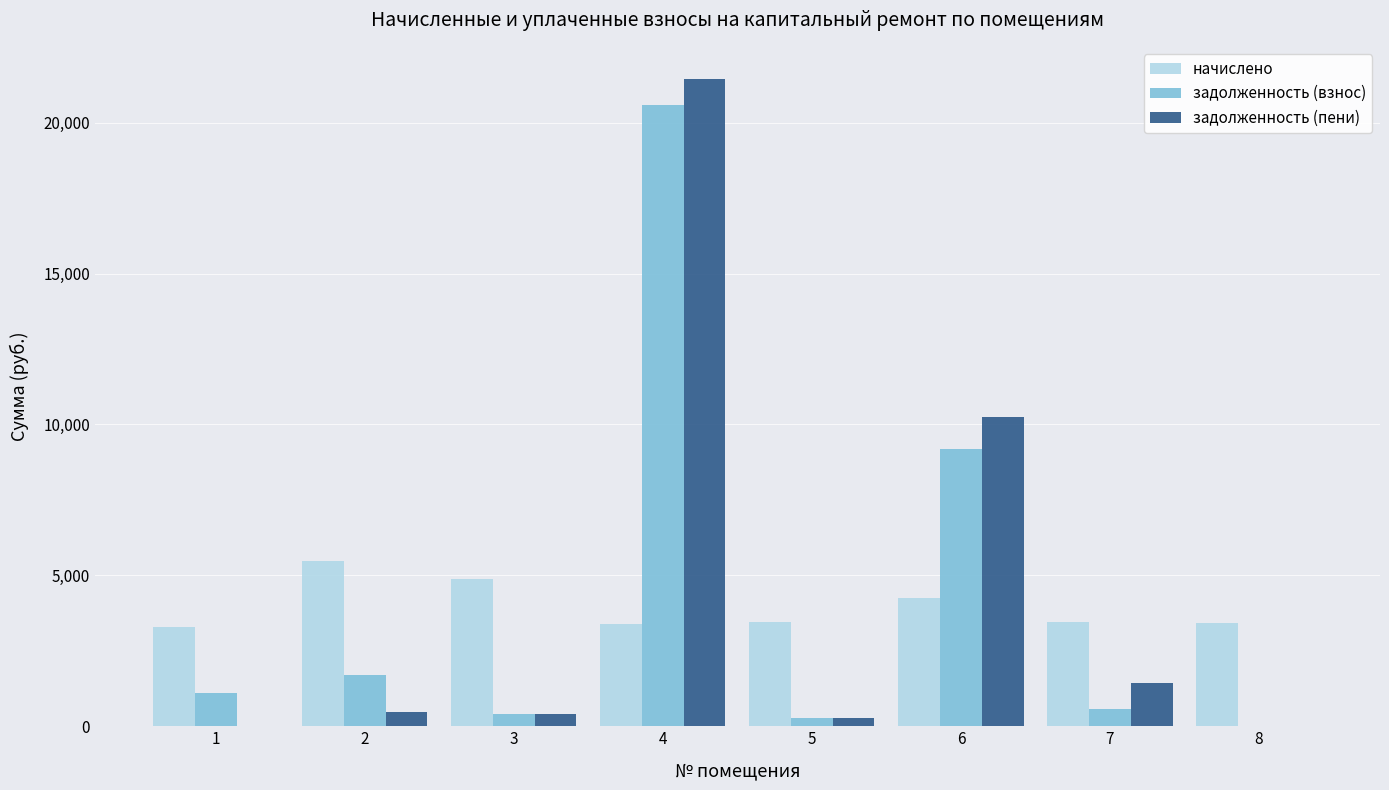

What is the sum of all задолженность (взнос) values?

33801.3